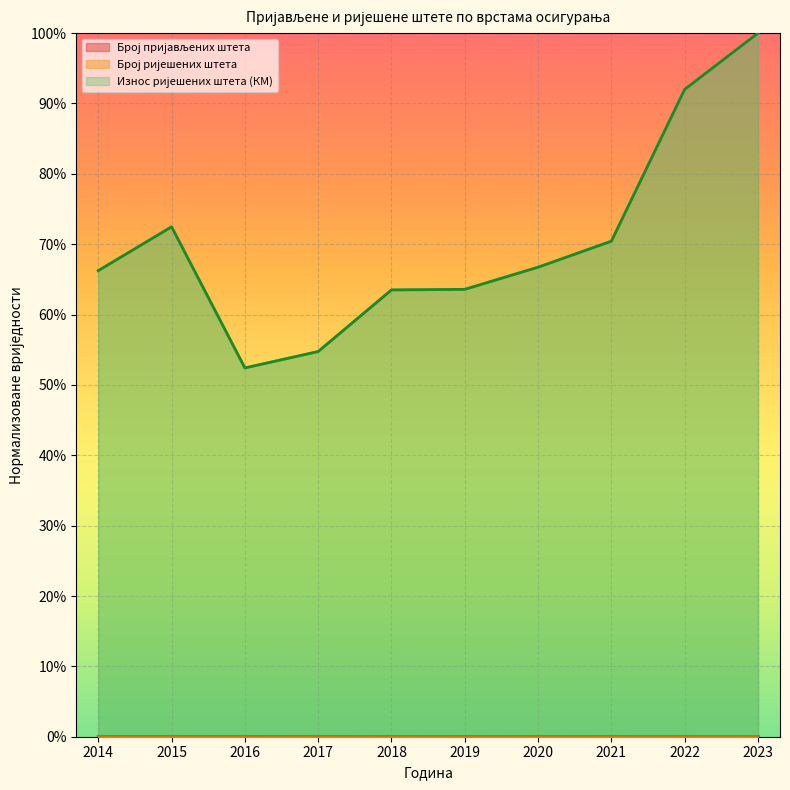

What is the value of the Износ ријешених штета (КМ) point at the 2nd from the left?

0.7